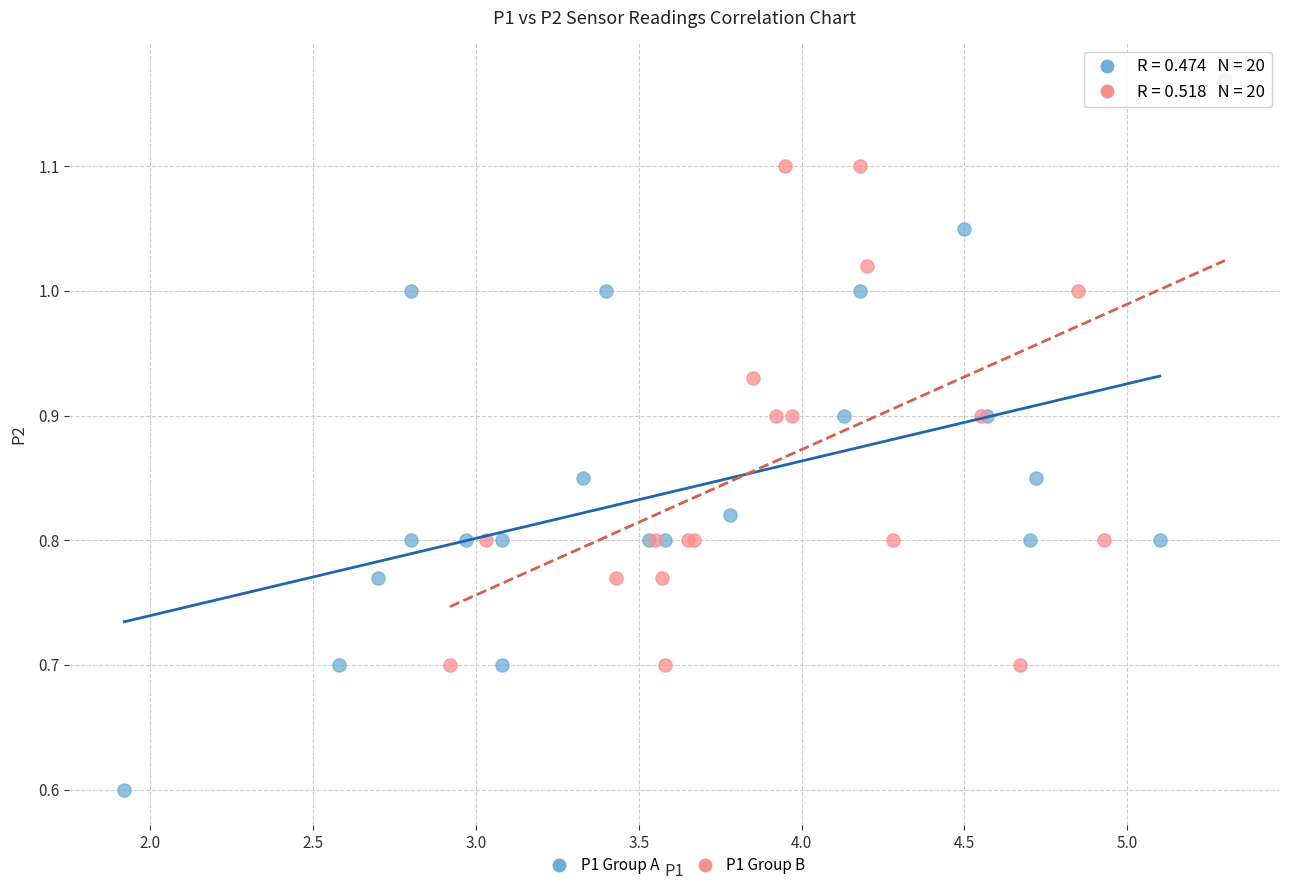

Which series contains the highest Y value?

P1 Group B